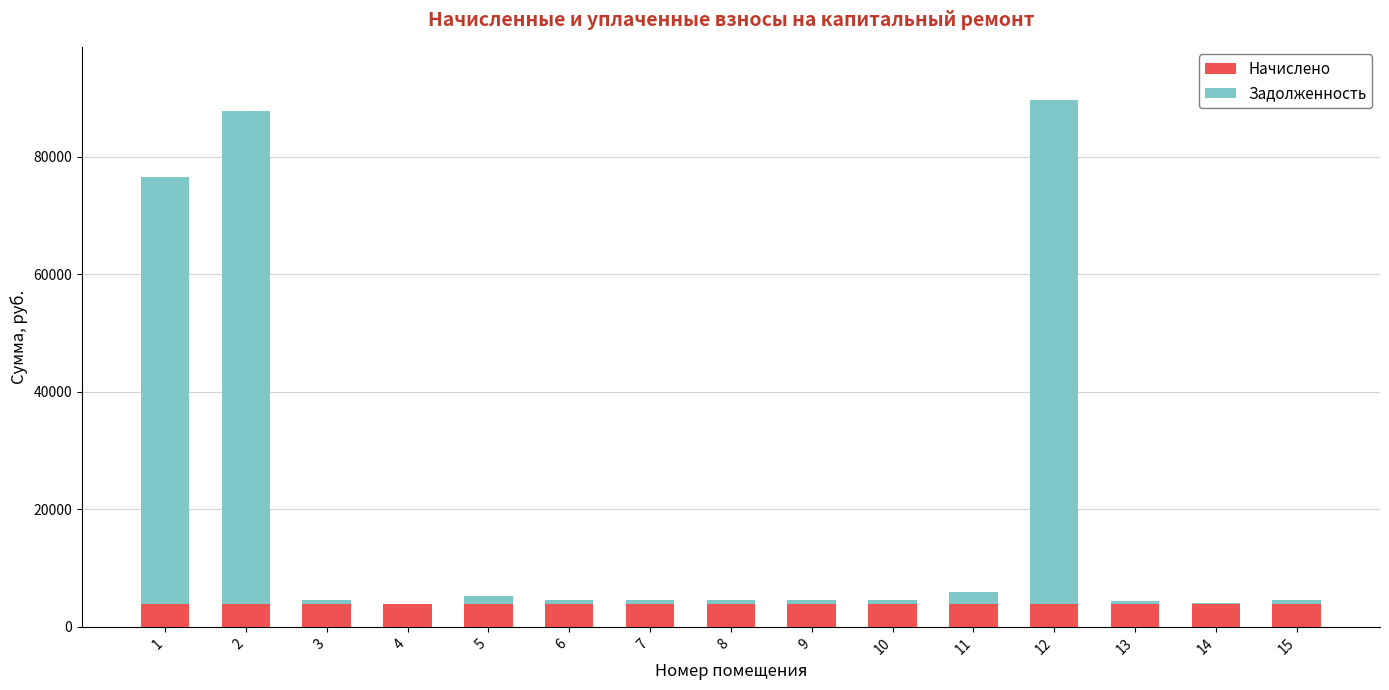

What is the average value of the Начислено series?

3930.6